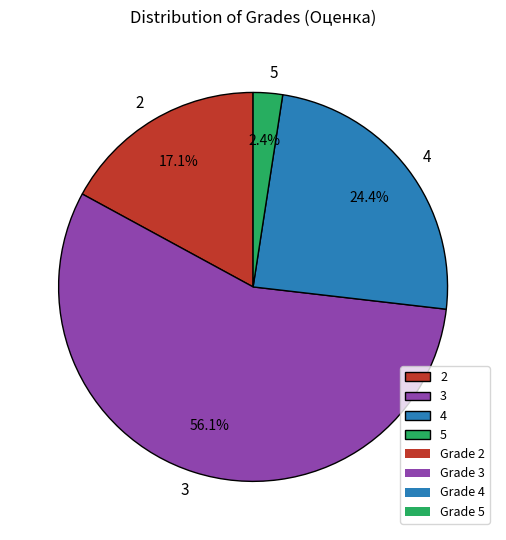

Is 3 the majority of the pie?

Yes